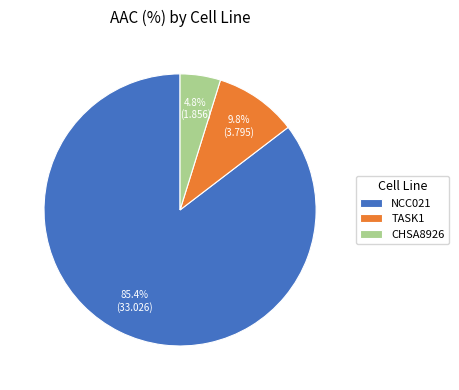

Rank the categories by value from lowest to highest.

CHSA8926, TASK1, NCC021